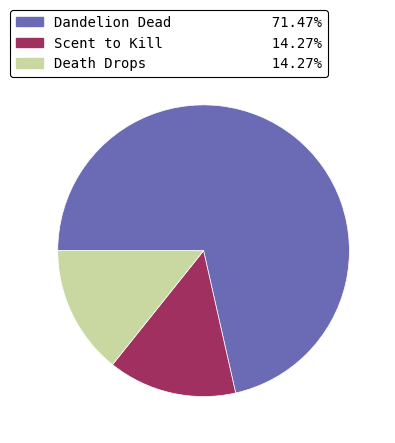

Is the sum of Scent to Kill and Death Drops greater than half?

No